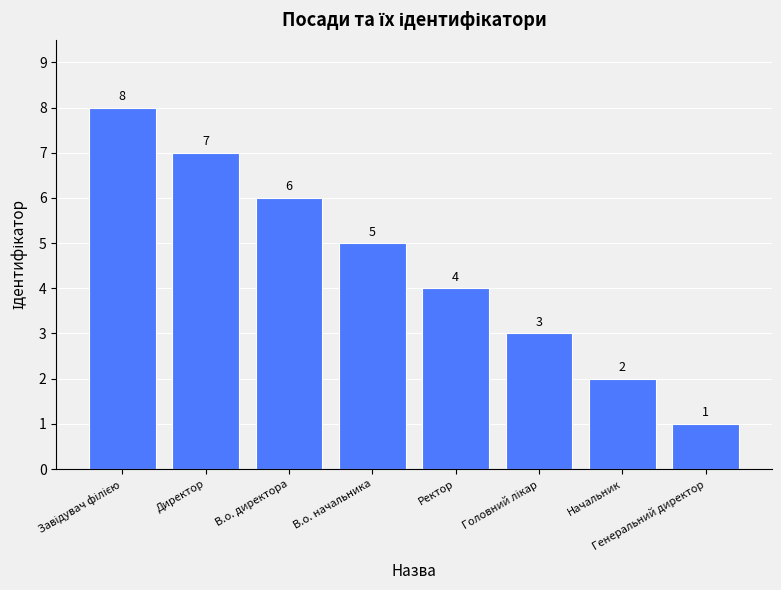

The value at Ректор is 4. True or false?

True